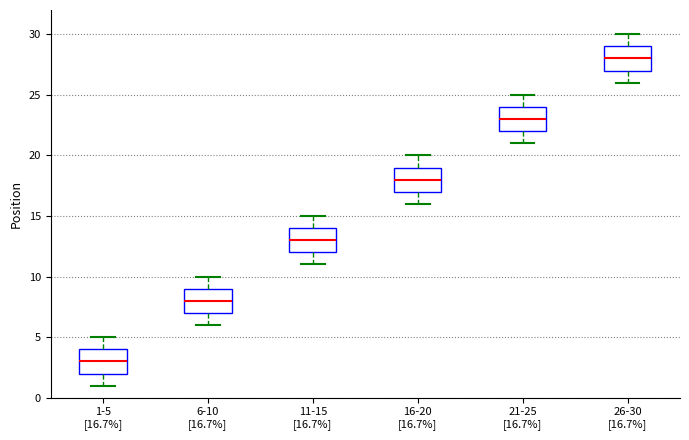

Which box has the lowest median line?

1-5 [16.7%]